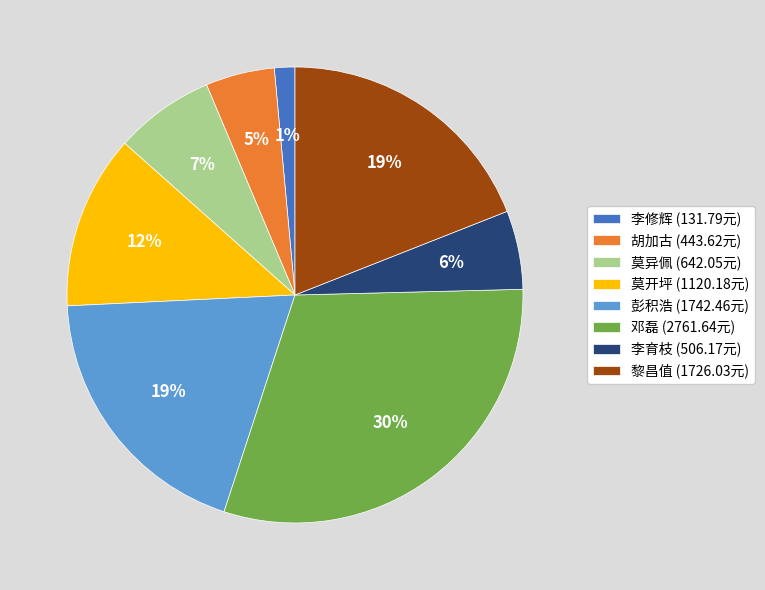

To the nearest percent, what is the difference between the 莫开坪 and 彭积浩 slice percentages?

7%